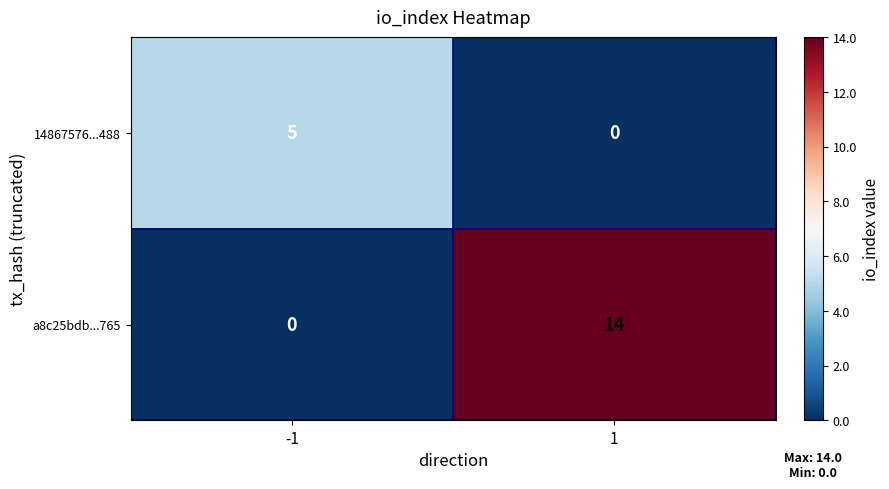

What is the highest value of the 14867576...488 series?

5